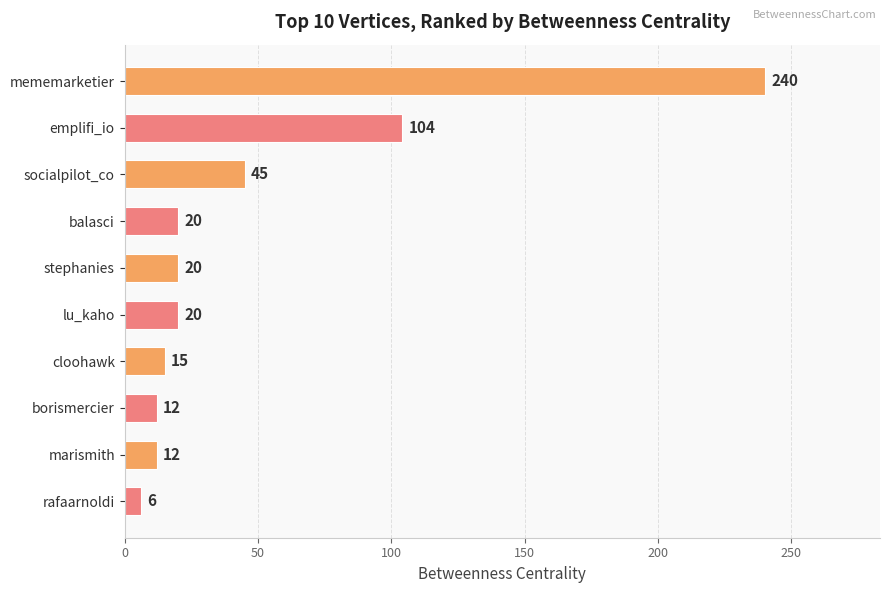

True or false: the data shows 12 at marismith.

True